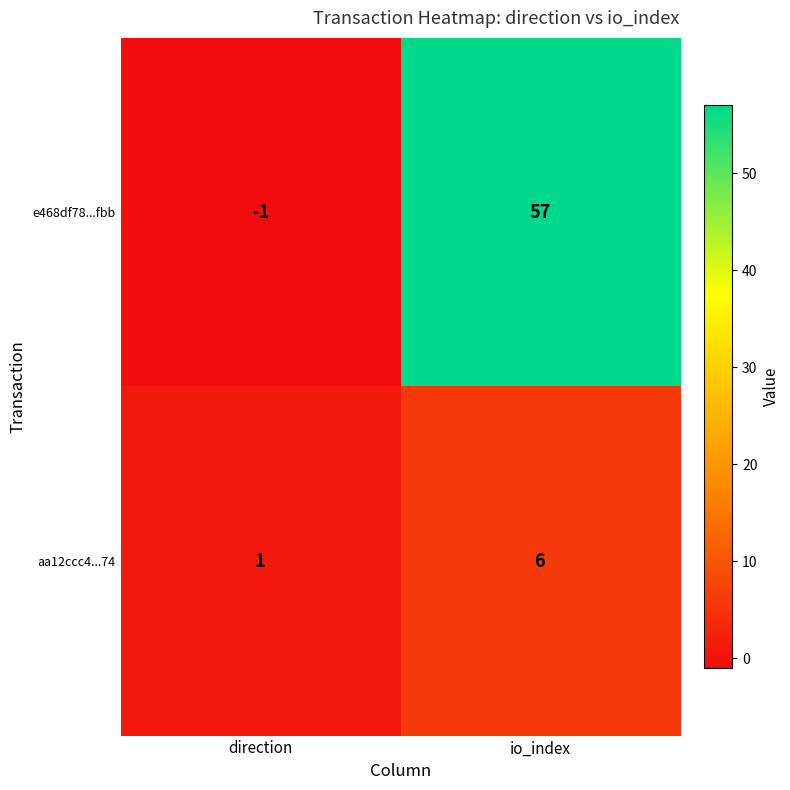

What value does the aa12ccc4...74 series have at io_index?

6